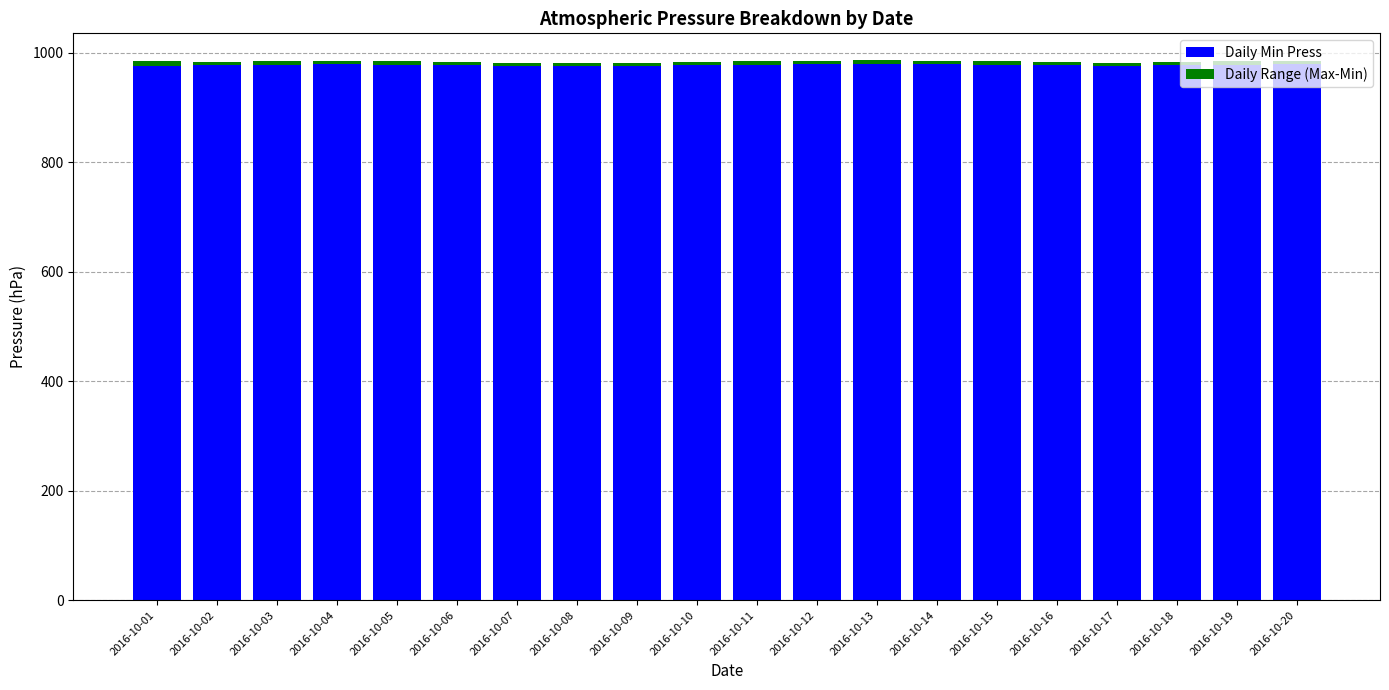

What is the average value of the Daily Min Press series?

978